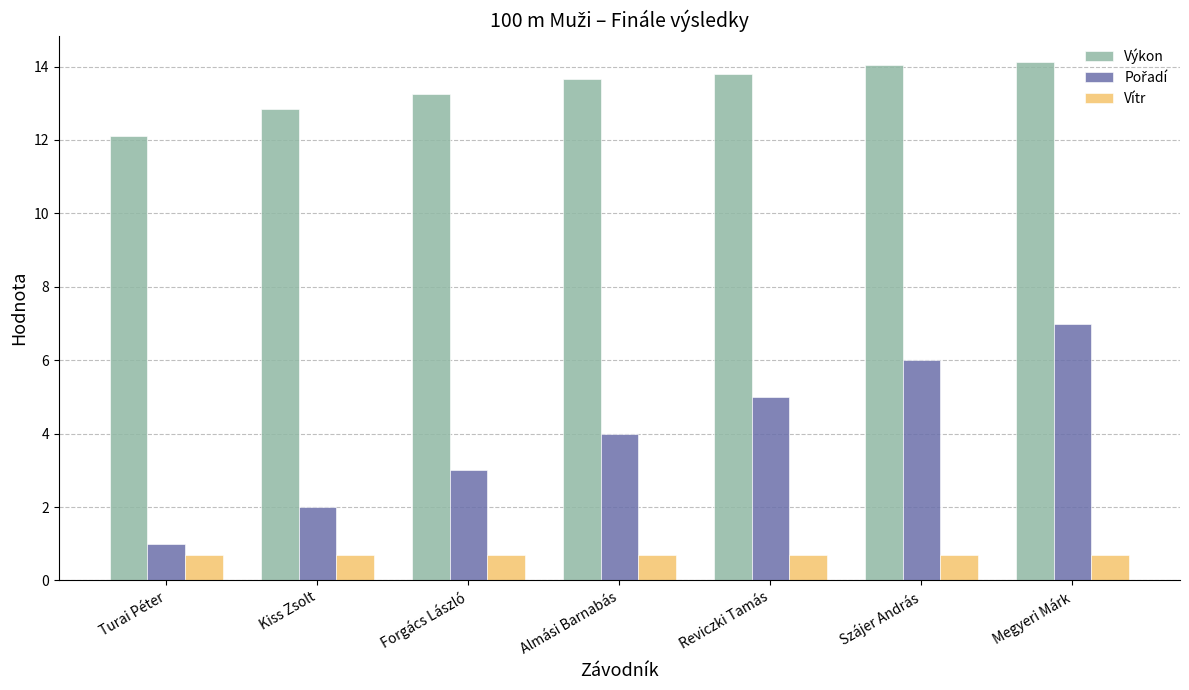

At which category is the sum across all series the highest?

Megyeri Márk